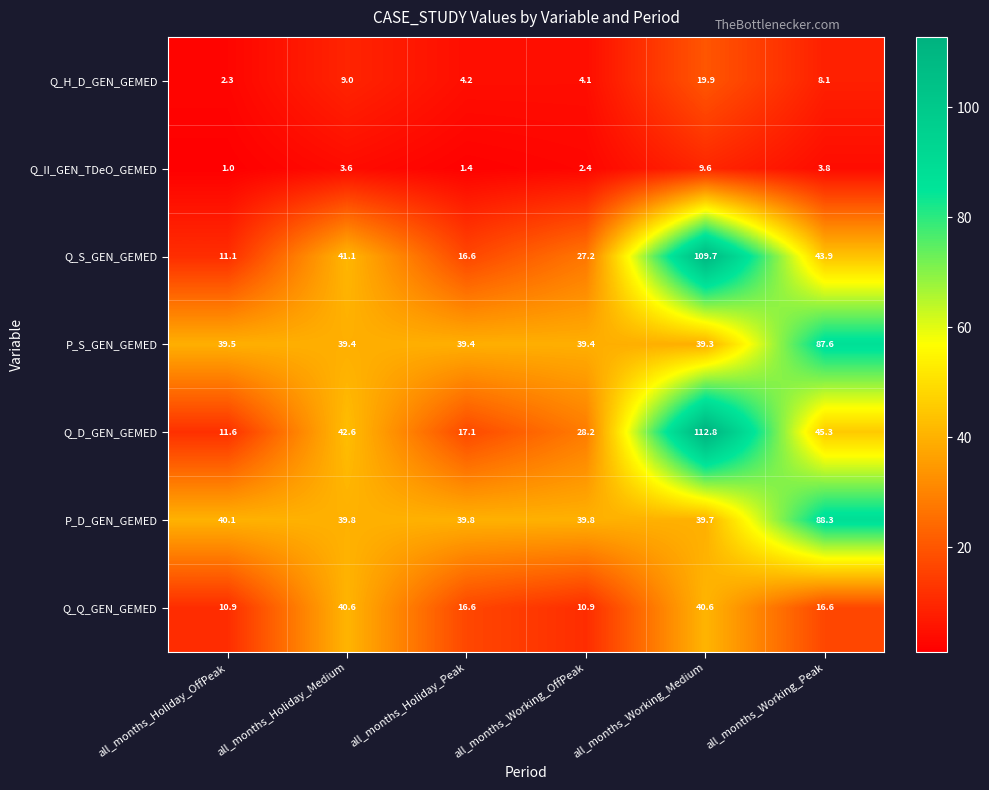

Where is P_S_GEN_GEMED nearest to the value 63?

all_months_Holiday_OffPeak